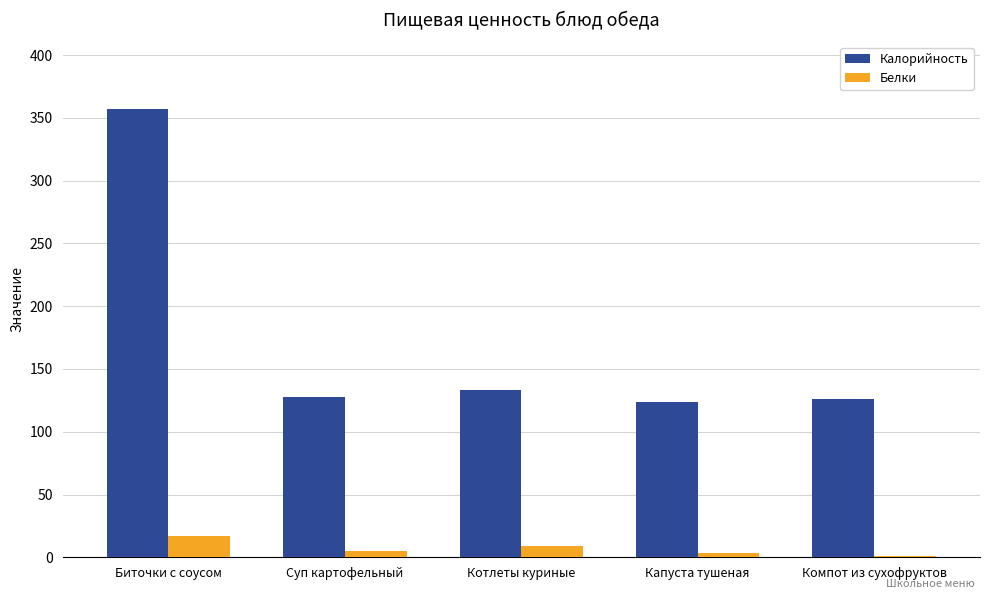

At which category does the chart reach its peak across all series?

Биточки с соусом